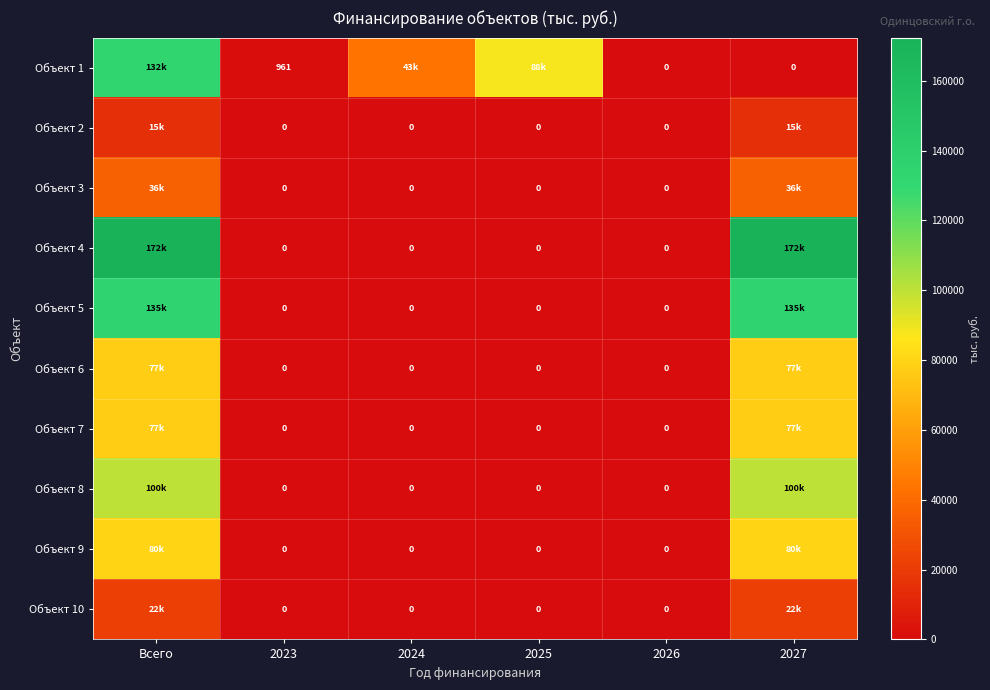

What is the difference between the Объект 5 values at Всего and 2026?

135295.0